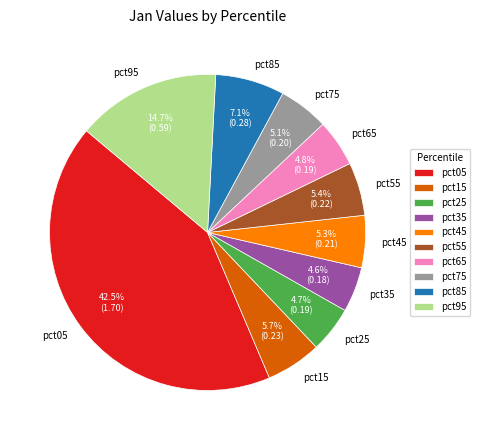

How many slices are in this pie chart?

10